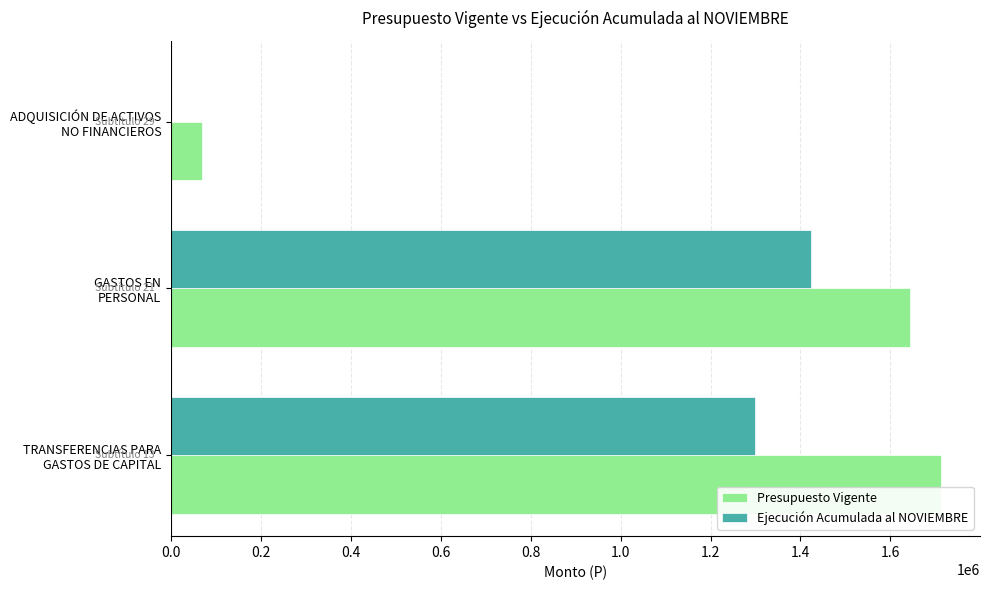

What is the sum of all Ejecución Acumulada al NOVIEMBRE values?

2723502